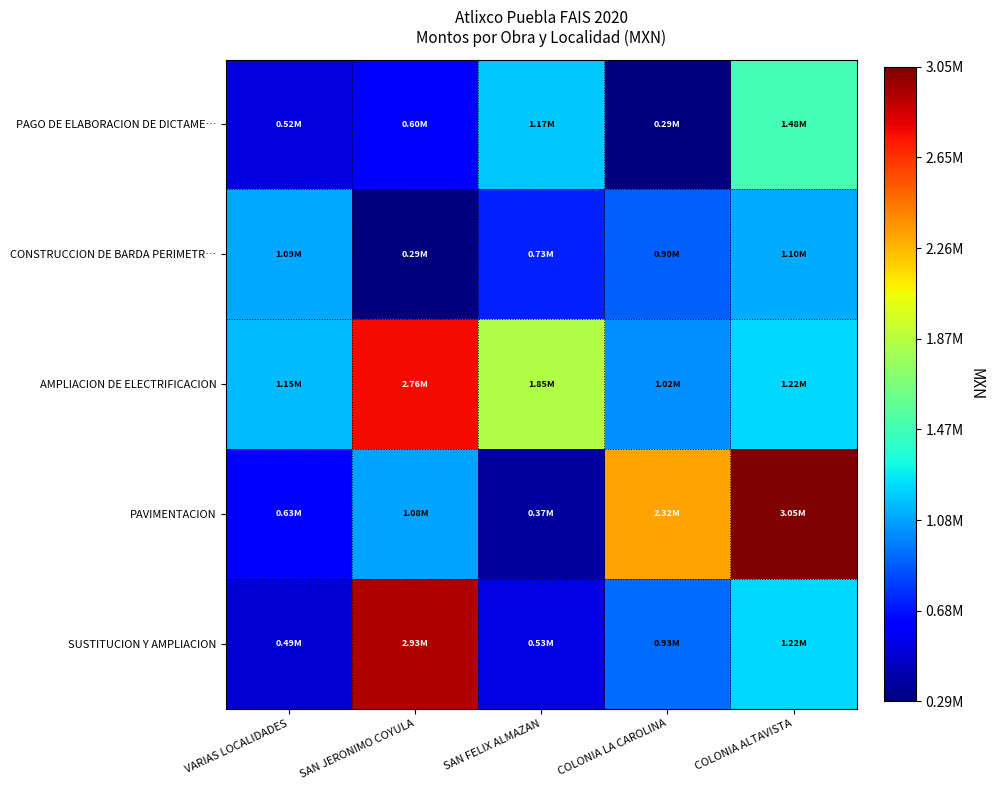

Reading left to right, transcribe all the data shown in this chart.

PAGO DE ELABORACION DE DICTAME…: VARIAS LOCALIDADES=523450.0	SAN JERONIMO COYULA=599186.4	SAN FELIX ALMAZAN=1174696.4	COLONIA LA CAROLINA=290325.7	COLONIA ALTAVISTA=1482600.0
CONSTRUCCION DE BARDA PERIMETR…: VARIAS LOCALIDADES=1088944.5	SAN JERONIMO COYULA=293866.6	SAN FELIX ALMAZAN=731839.8	COLONIA LA CAROLINA=896621.1	COLONIA ALTAVISTA=1104018.6
AMPLIACION DE ELECTRIFICACION: VARIAS LOCALIDADES=1147405.7	SAN JERONIMO COYULA=2759904.2	SAN FELIX ALMAZAN=1845894.9	COLONIA LA CAROLINA=1024608.1	COLONIA ALTAVISTA=1217228.2
PAVIMENTACION: VARIAS LOCALIDADES=631314.8	SAN JERONIMO COYULA=1079728.1	SAN FELIX ALMAZAN=371681.5	COLONIA LA CAROLINA=2321599.8	COLONIA ALTAVISTA=3047671.2
SUSTITUCION Y AMPLIACION: VARIAS LOCALIDADES=491261.0	SAN JERONIMO COYULA=2926243.6	SAN FELIX ALMAZAN=533774.9	COLONIA LA CAROLINA=931110.9	COLONIA ALTAVISTA=1217228.2